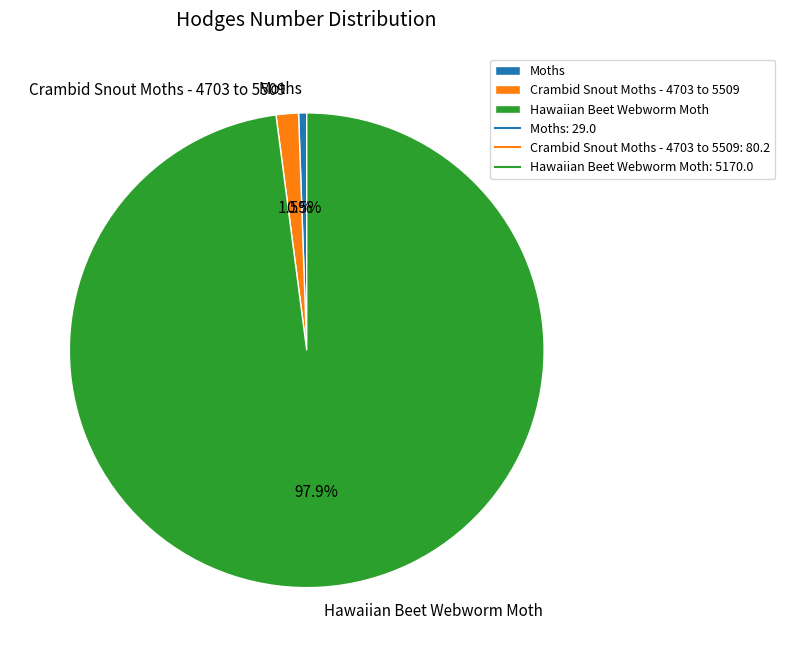

Between Moths and Crambid Snout Moths - 4703 to 5509, which is larger?

Crambid Snout Moths - 4703 to 5509